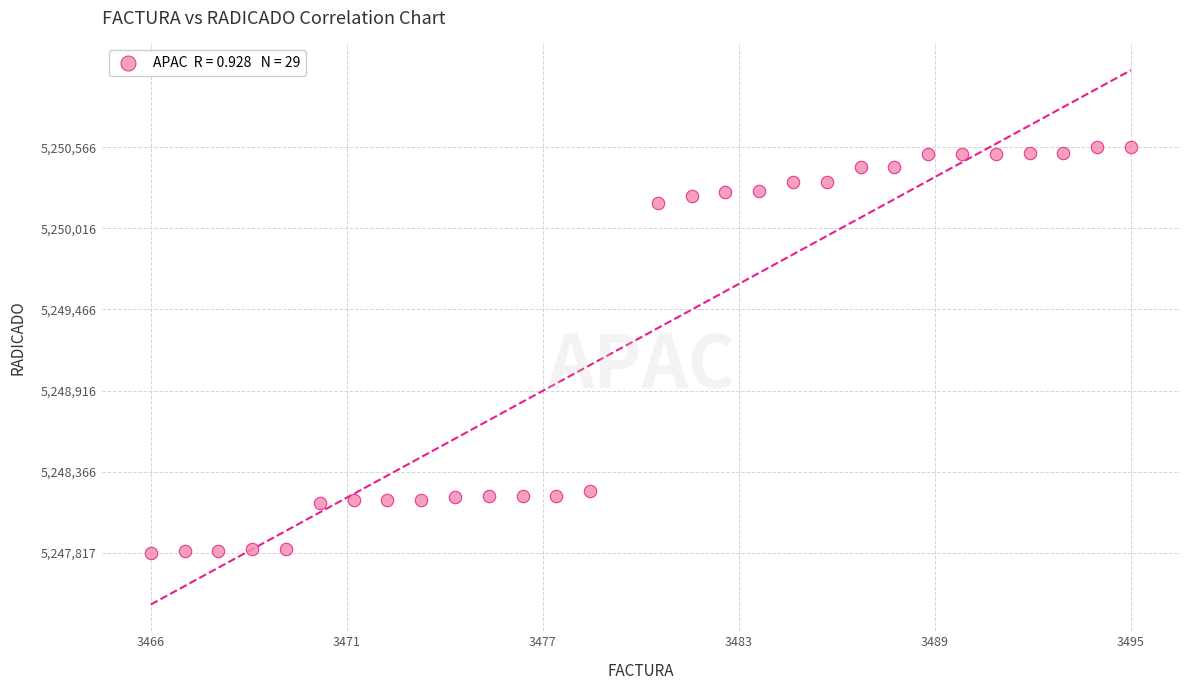

What is the range of Y values (max minus min)?

2749